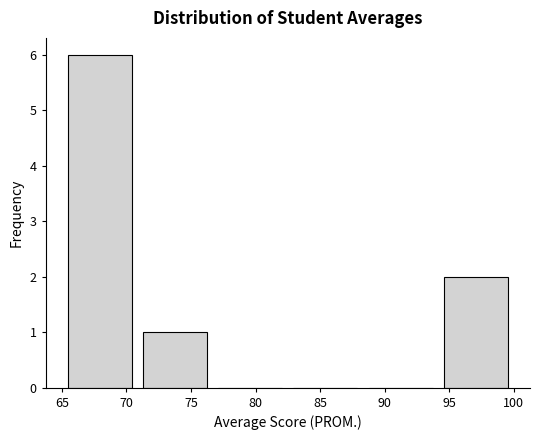

What is the height of the bar covering 94.0 to 100.0 on the x-axis? Neither the bar edges nor the heights are printed on the chart, so give them approximately, as read against the axes.

2